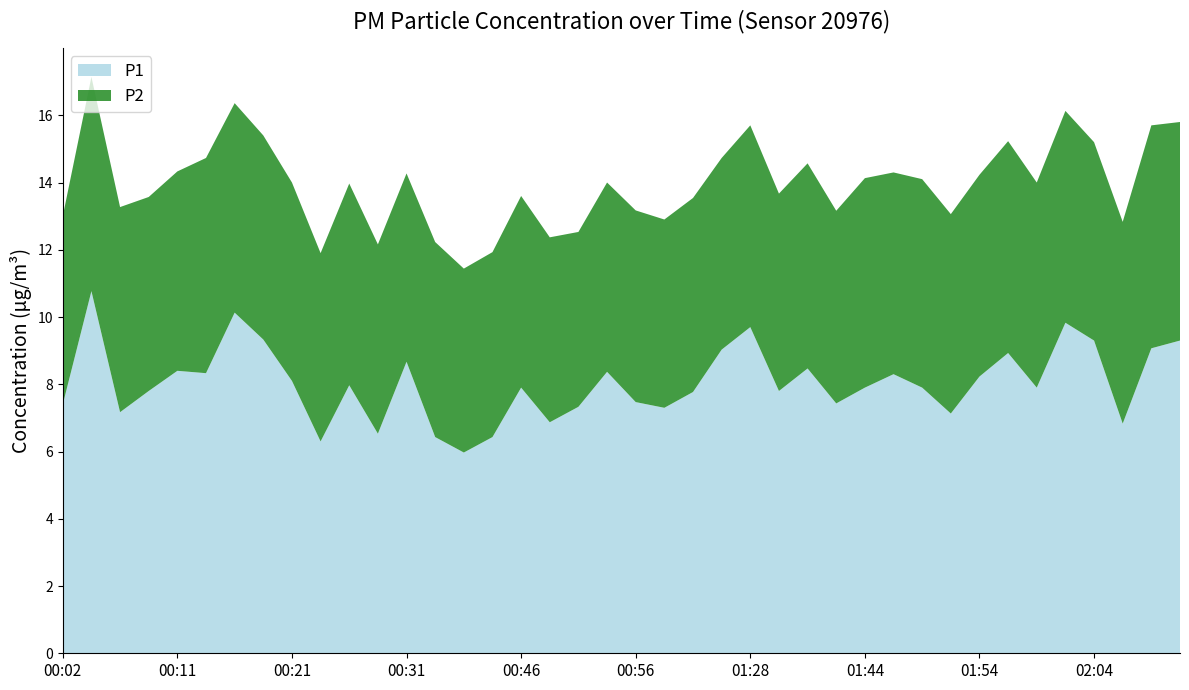

Reading left to right, extract all data points from this chart.

P1: 00:02=7.4	00:04=10.8	00:07=7.2	00:09=7.8	00:11=8.4	00:14=8.3	00:16=10.1	00:19=9.3	00:21=8.1	00:24=6.3	00:26=8.0	00:29=6.5	00:31=8.7	00:34=6.4	00:36=6.0	00:44=6.4	00:46=7.9	00:49=6.9	00:51=7.3	00:54=8.4	00:56=7.5	01:02=7.3	01:11=7.8	01:20=9.0	01:28=9.7	01:31=7.8	01:36=8.5	01:42=7.4	01:44=7.9	01:47=8.3	01:49=7.9	01:52=7.1	01:54=8.2	01:57=8.9	01:59=7.9	02:02=9.8	02:04=9.3	02:07=6.8	02:09=9.1	02:12=9.3
P2: 00:02=5.6	00:04=6.4	00:07=6.1	00:09=5.8	00:11=5.9	00:14=6.4	00:16=6.2	00:19=6.1	00:21=5.9	00:24=5.6	00:26=6.0	00:29=5.6	00:31=5.6	00:34=5.8	00:36=5.5	00:44=5.5	00:46=5.7	00:49=5.5	00:51=5.2	00:54=5.6	00:56=5.7	01:02=5.6	01:11=5.8	01:20=5.7	01:28=6.0	01:31=5.9	01:36=6.1	01:42=5.7	01:44=6.2	01:47=6.0	01:49=6.2	01:52=5.9	01:54=6.0	01:57=6.3	01:59=6.1	02:02=6.3	02:04=5.9	02:07=6.0	02:09=6.6	02:12=6.5